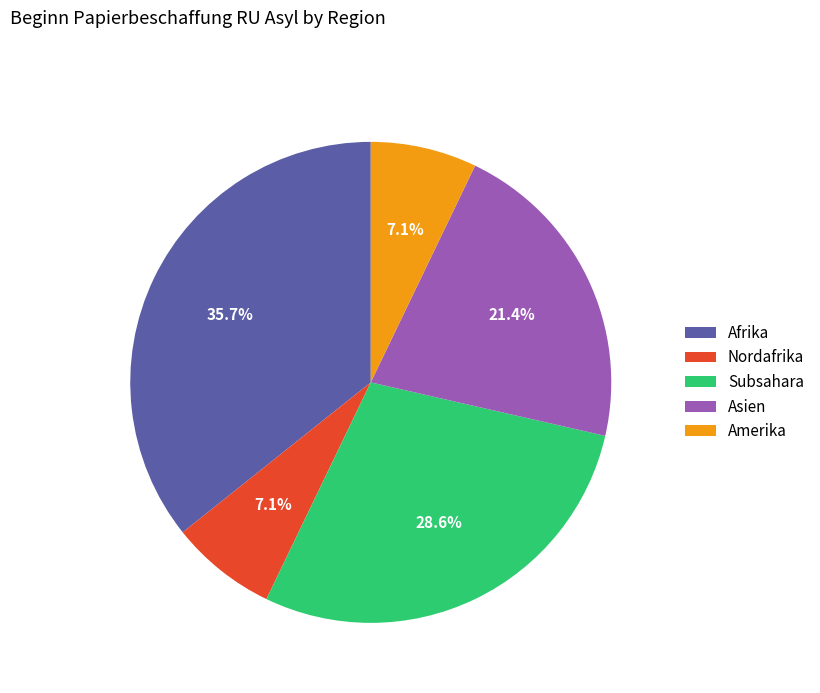

To the nearest percent, what is the combined percentage of Nordafrika and Asien?

29%